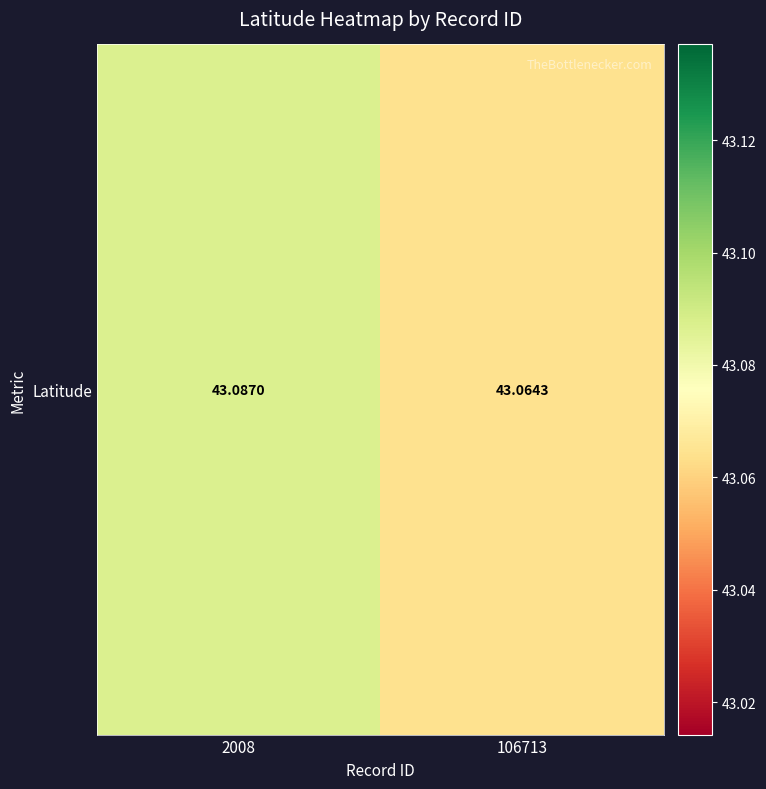

Which category has the lowest value across all series?

106713